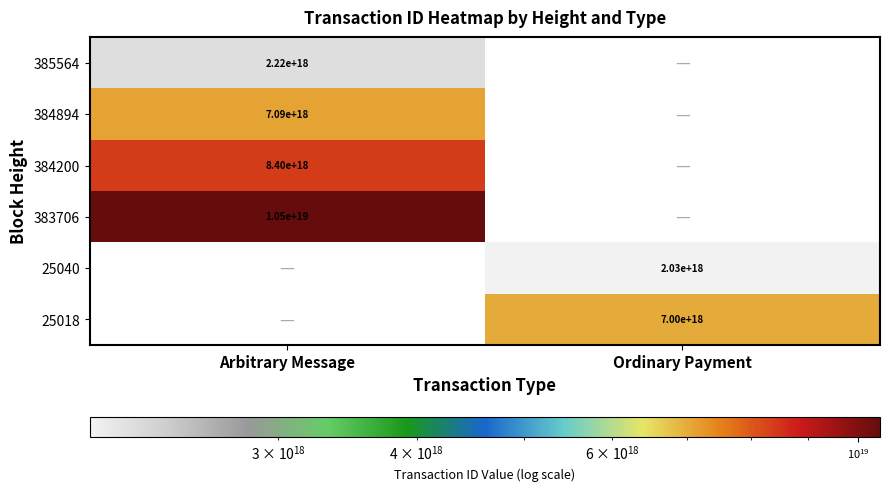

Is the value of 384894 at Arbitrary Message greater than the value of 25018 at Ordinary Payment?

Yes